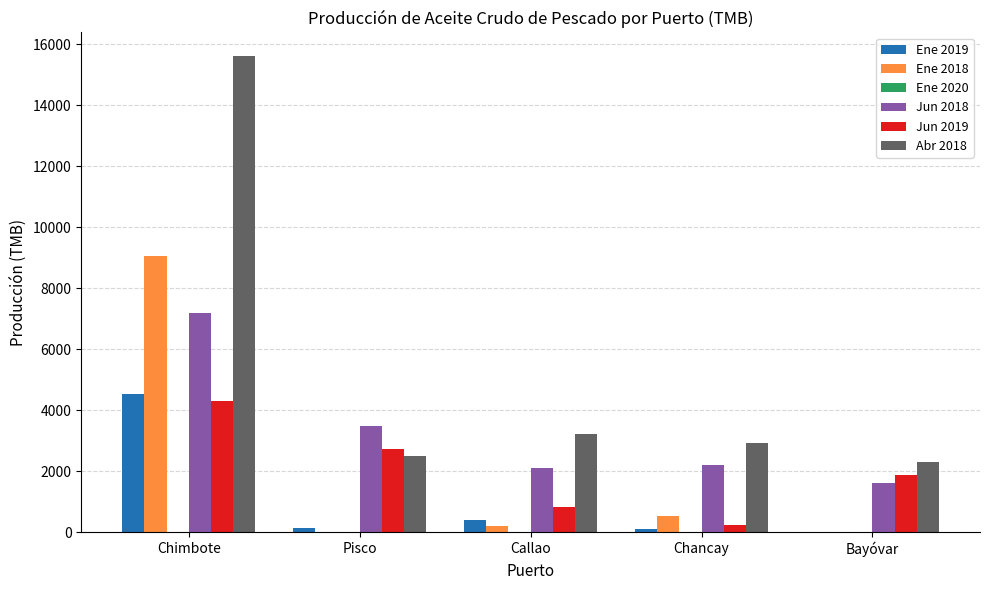

What is the greatest value displayed?

15607.1